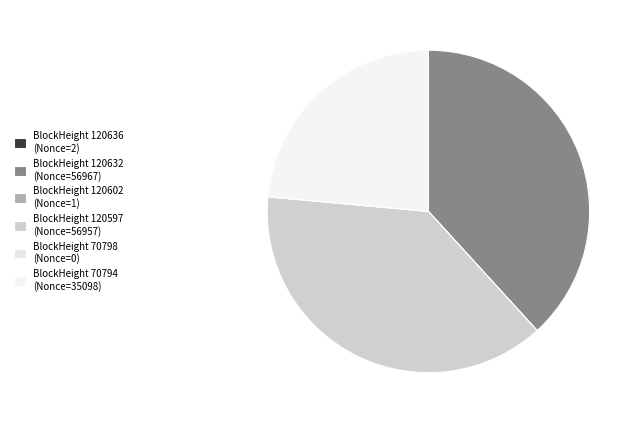

Count the number of slices in the pie.

6